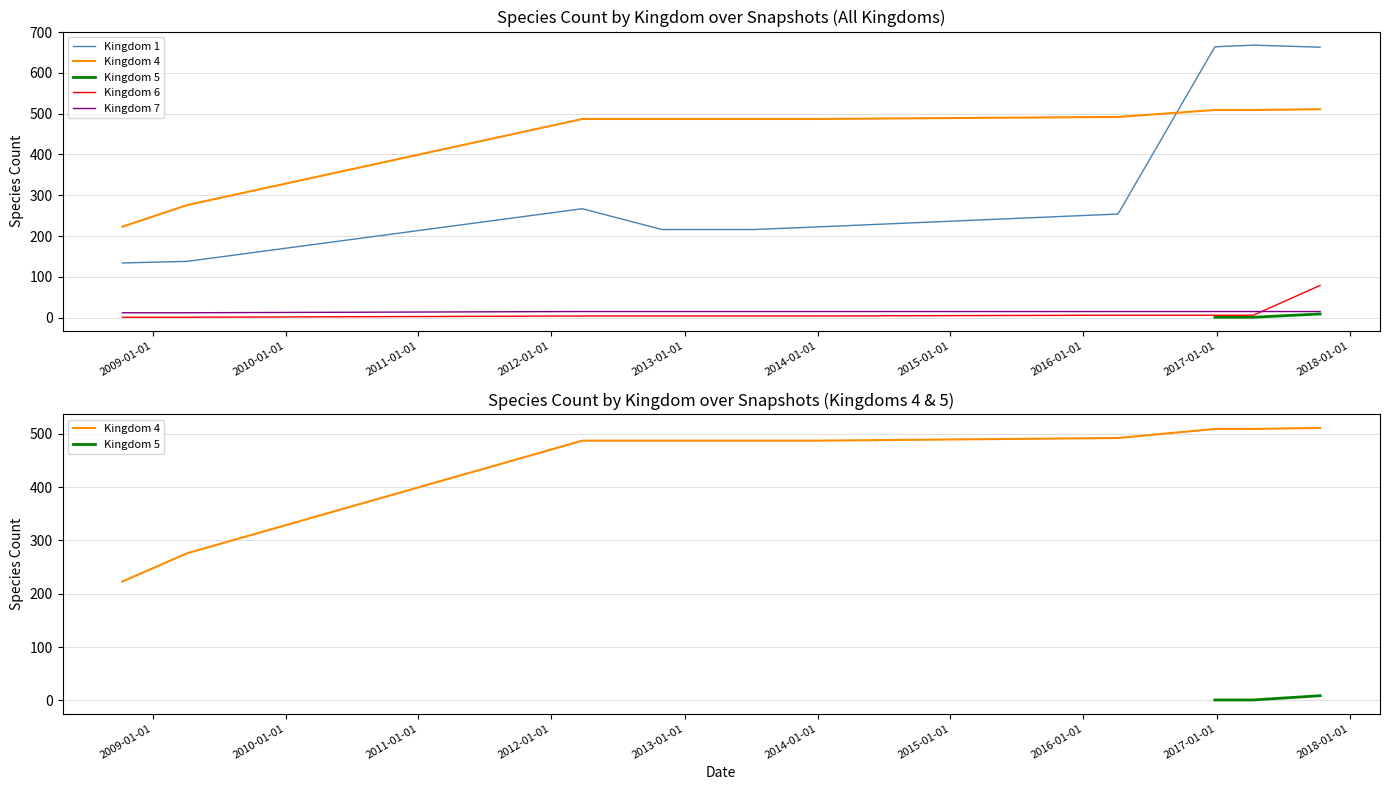

The 1 series shows 668 at 2017-04-12. True or false?

True